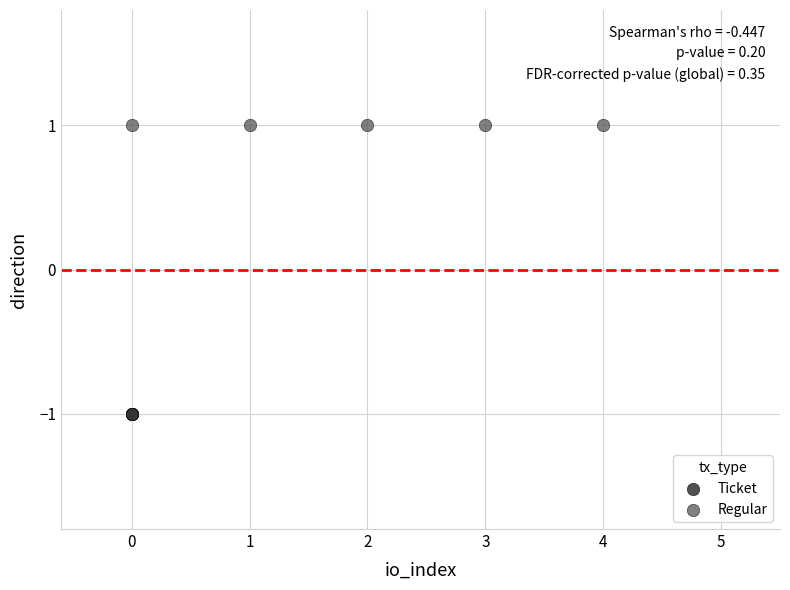

Which series contains the lowest Y value?

Ticket